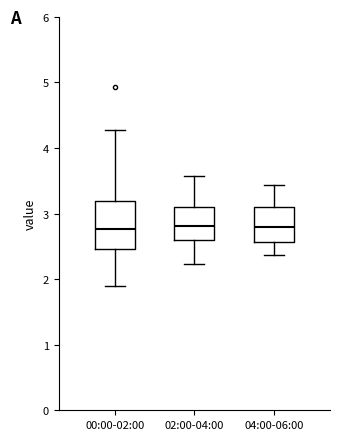

Where is the lower edge of the box for 04:00-06:00 on the y-axis? The values are not printed on the chart, so give them approximately, as read against the axis.

2.6